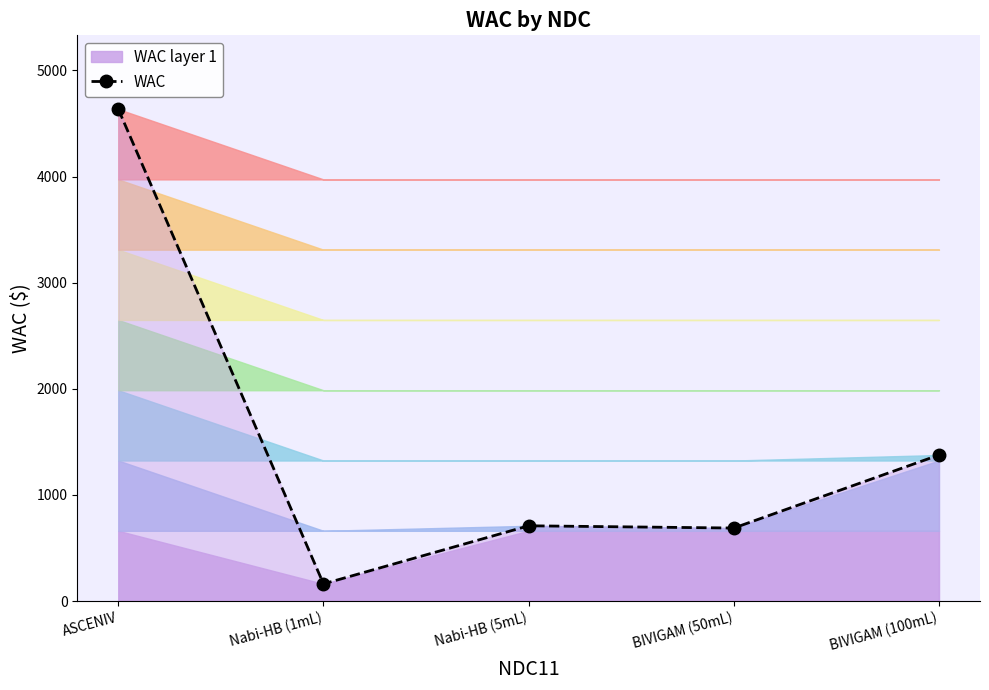

Reading right to left, extract all data points from this chart.

1376.7	688.4	709.5	162.0	4635.9